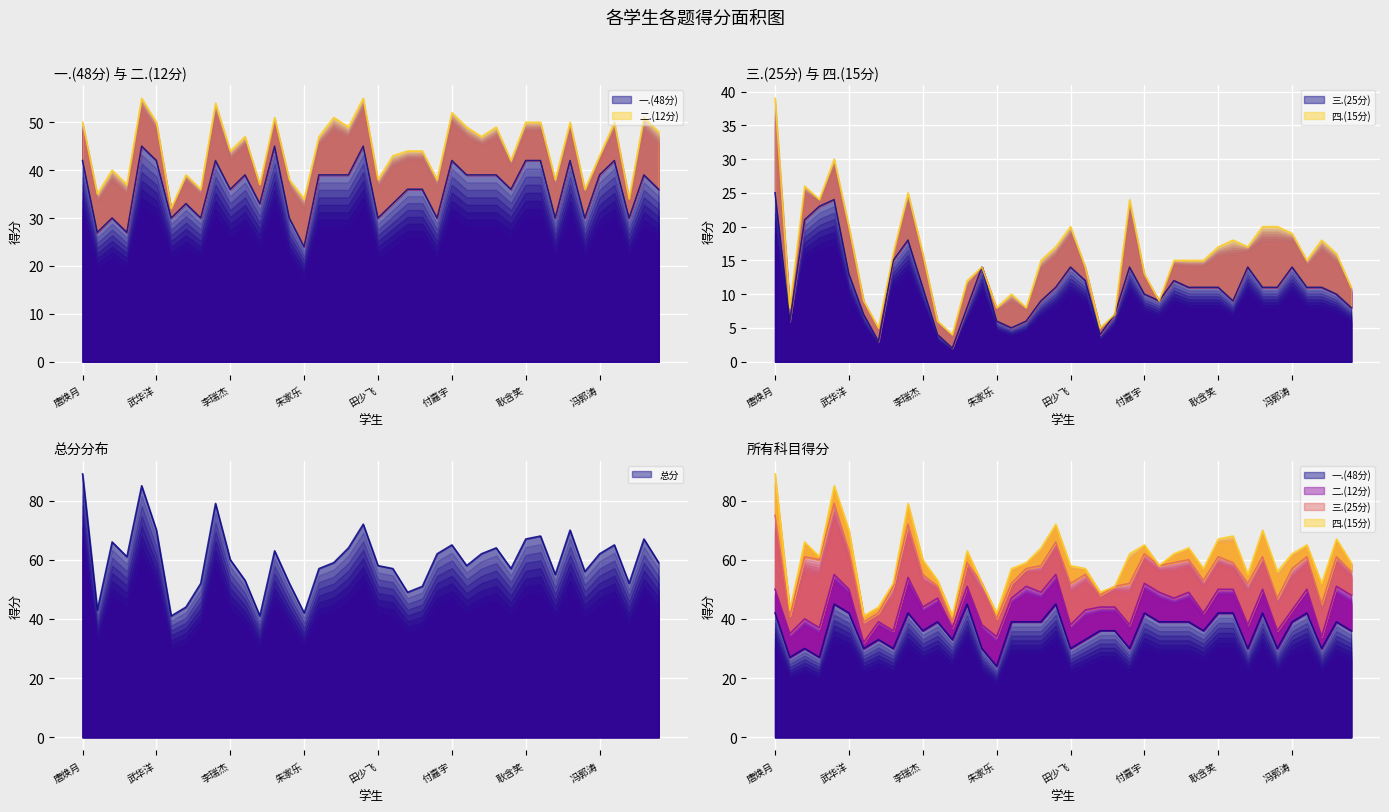

How many interior local peaks does the 三.(25分) series have?

8